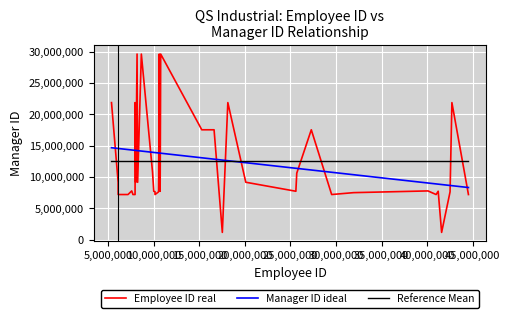

List the series in order of their peak value, lowest first.

Reference Mean, Manager ID ideal, Employee ID real